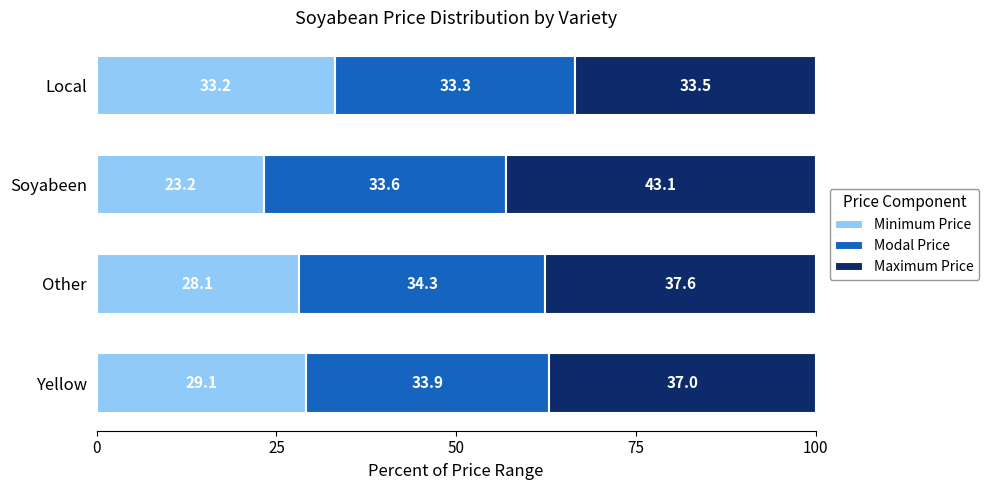

What is the total value across all series at Yellow?

100.0